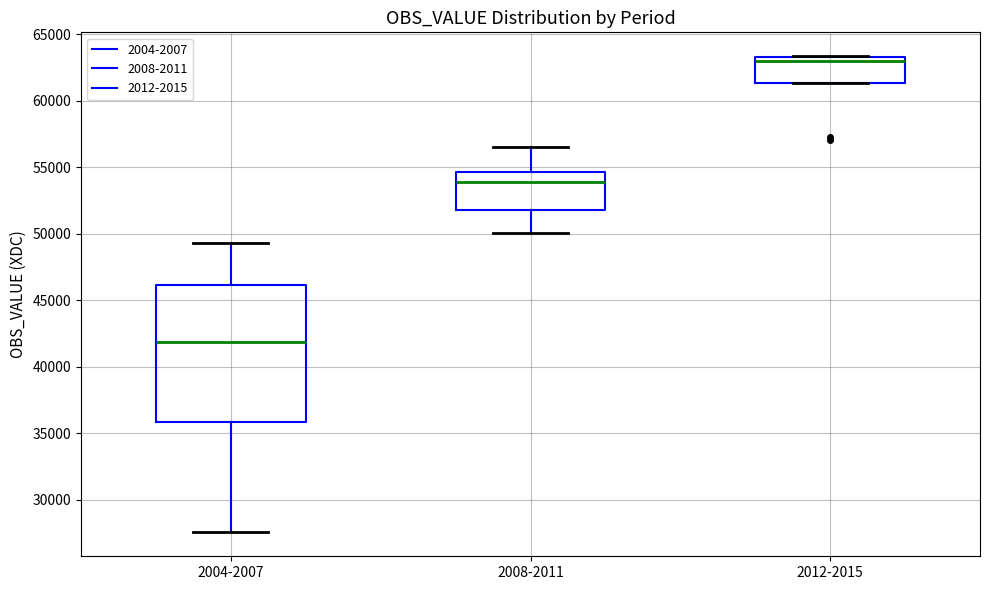

Reading left to right, transcribe this box plot: for each box, give where its median line is, the range the box spans, and where its two whiskers end, as read against the y-axis. The values are not printed on the chart, so give them approximately, as read against the axis.

2004-2007: median 42000, box 36000 to 46000, whiskers 27500 to 49500
2008-2011: median 54000, box 52000 to 54500, whiskers 50000 to 56500
2012-2015: median 63000, box 61500 to 63500, whiskers 61500 to 63500